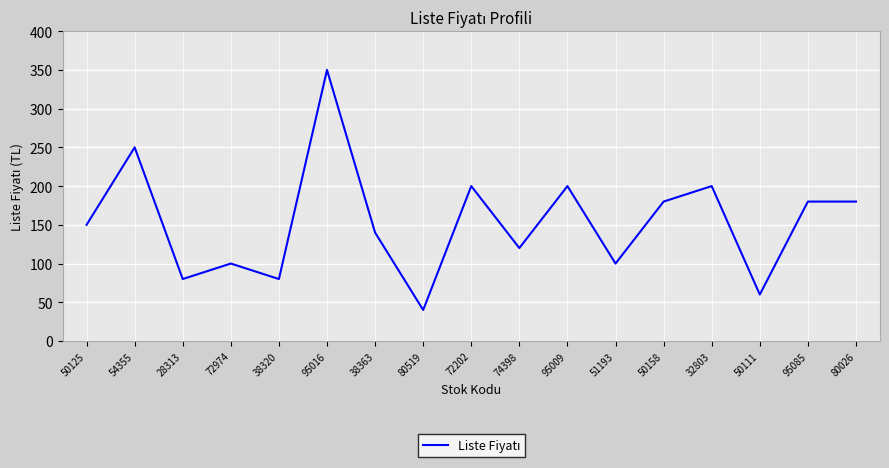

Reading left to right, what are all the values shown in this chart?

150	250	80	100	80	350	140	40	200	120	200	100	180	200	60	180	180